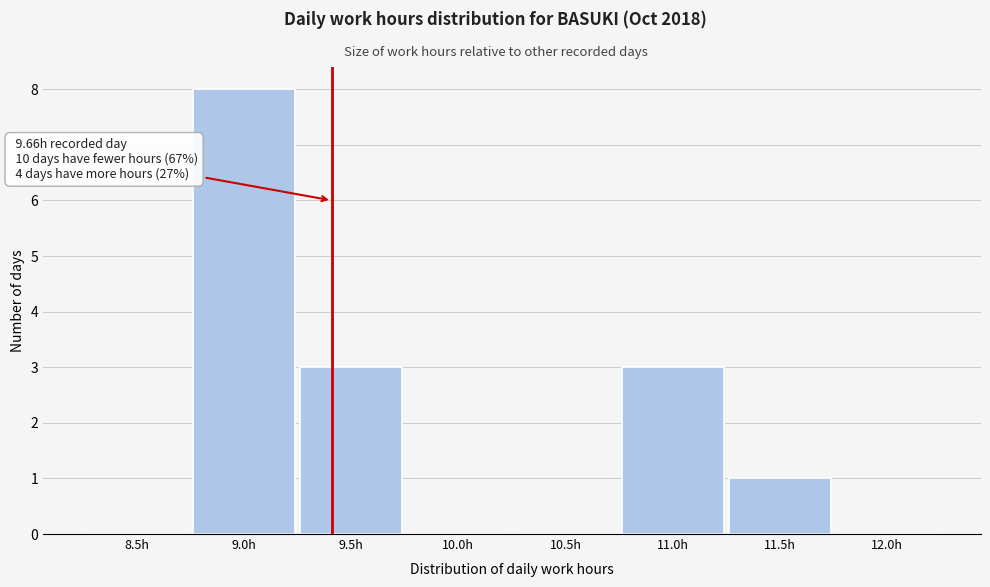

Reading left to right, list all the values displayed in this chart.

8.5h=0	9.0h=8	9.5h=3	10.0h=0	10.5h=0	11.0h=3	11.5h=1	12.0h=0